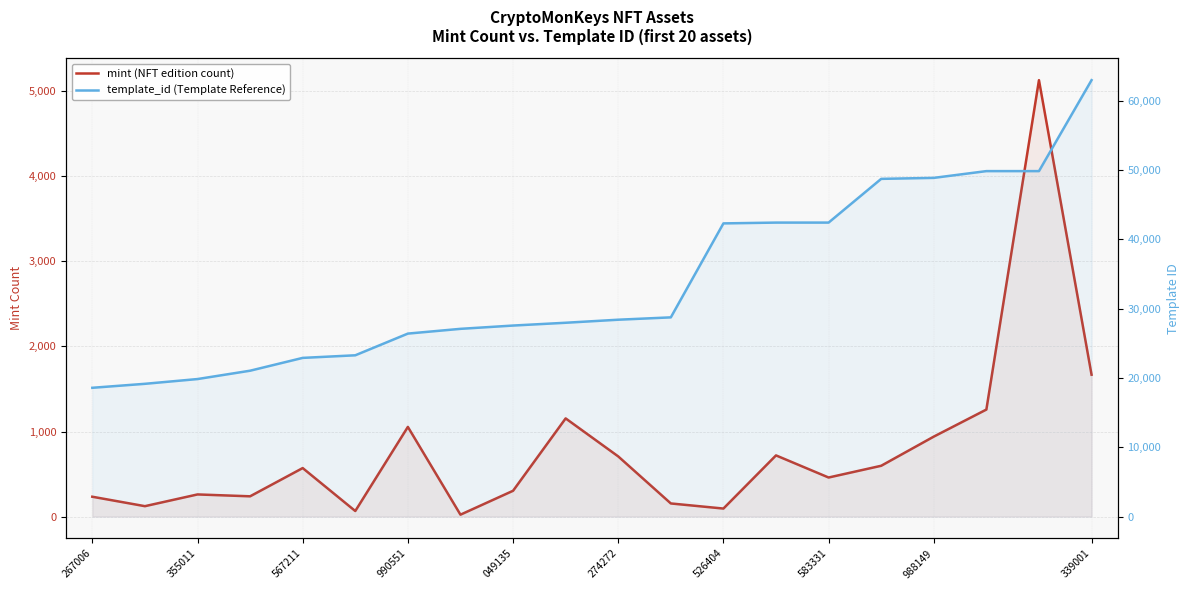

Does the chart have visible grid lines?

Yes